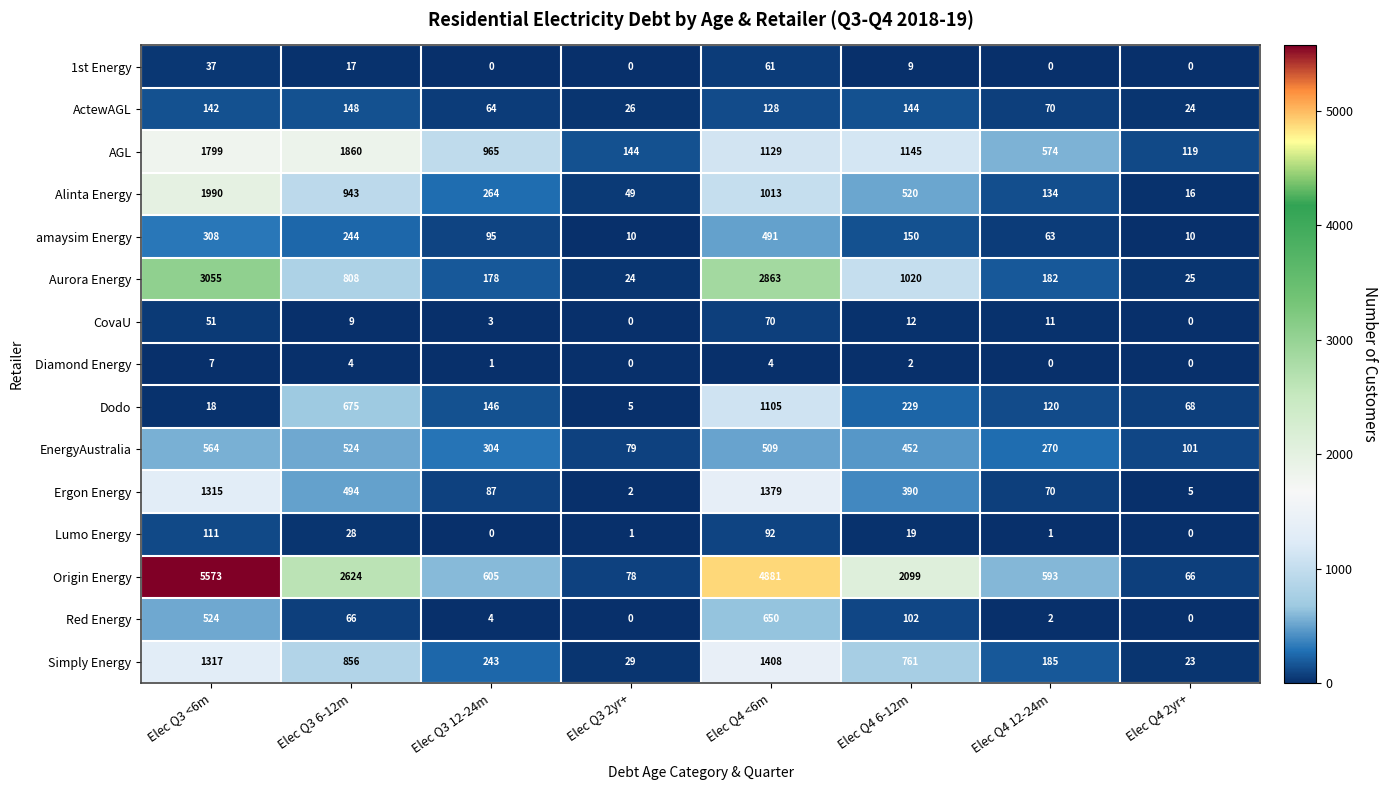

At which label does CovaU reach its peak?

Elec Q4 <6m